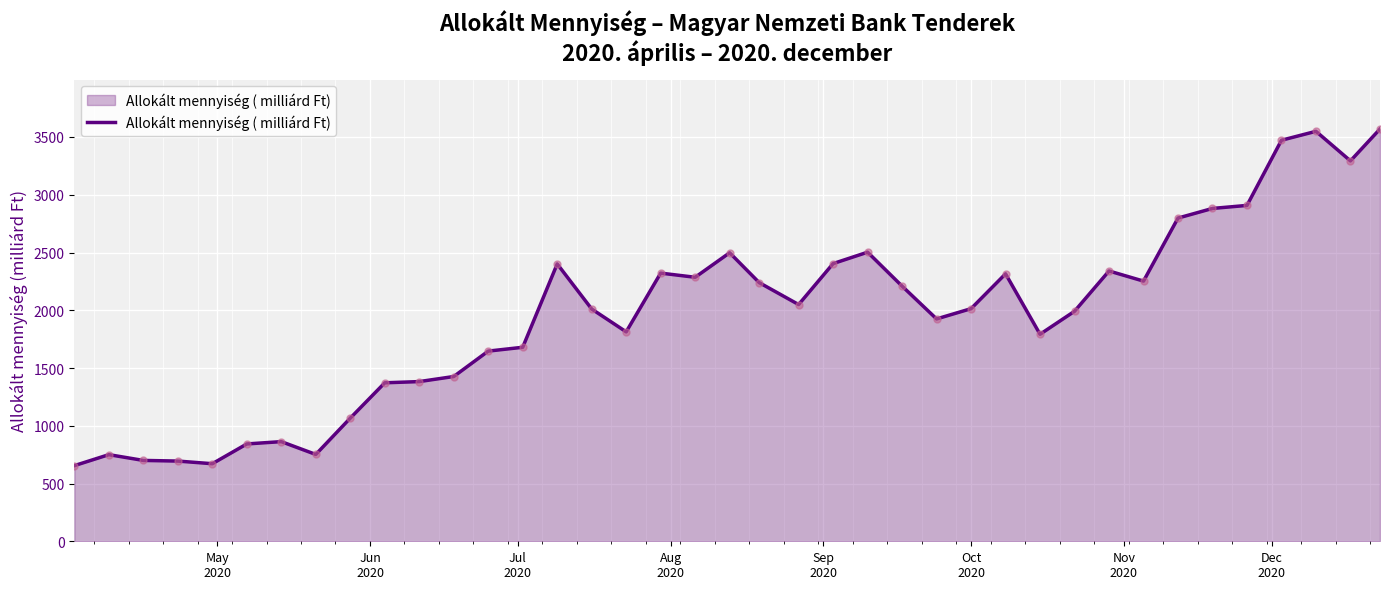

What is the minimum value shown in the chart?

655.0